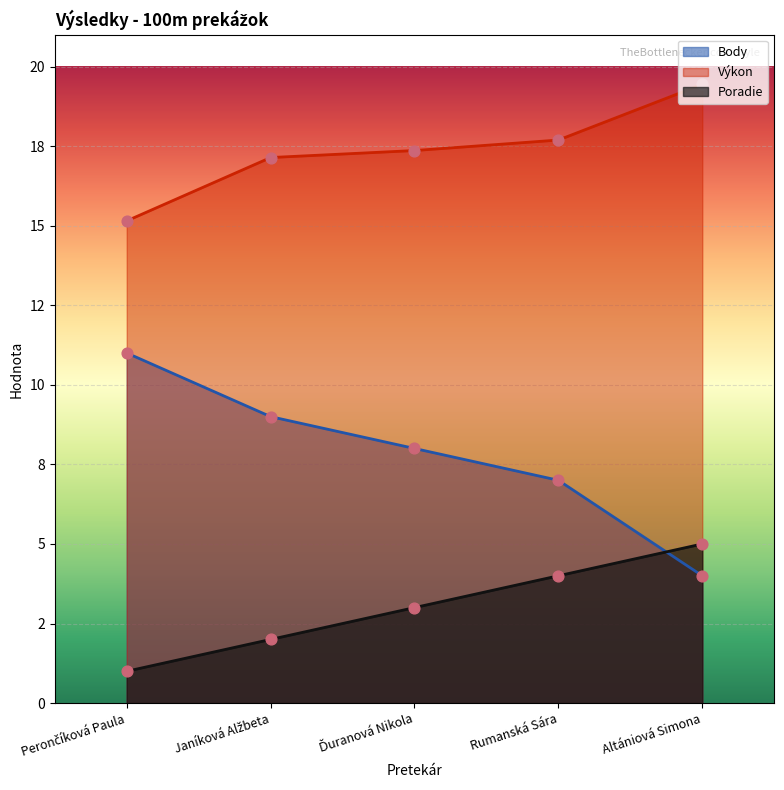

Which series has the widest spread of Y values?

Body